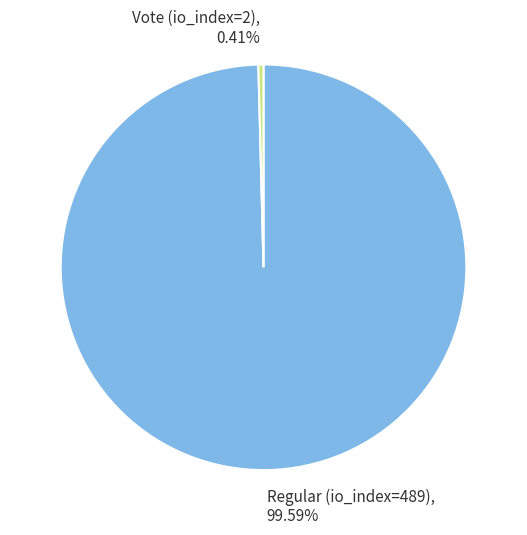

Does any single category account for the majority?

Yes